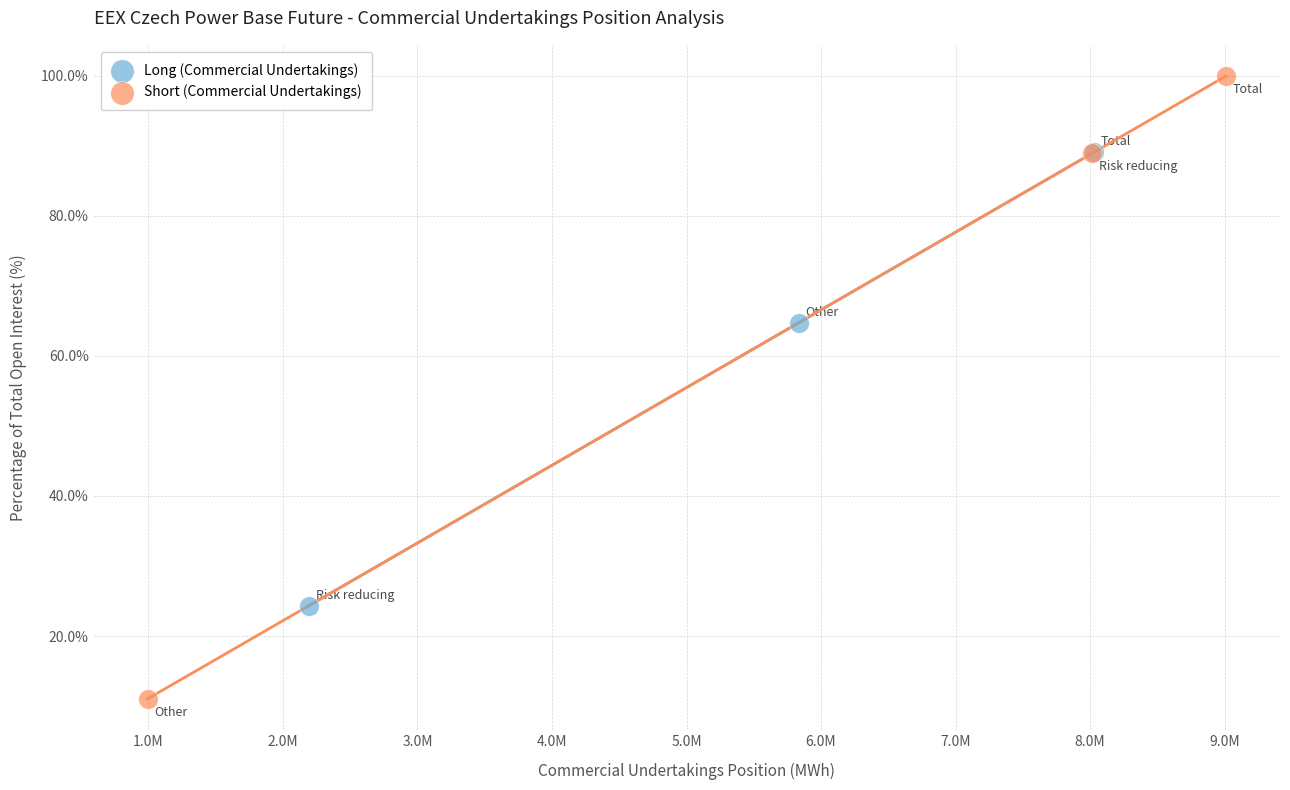

Which series contains the lowest Y value?

Short (Commercial Undertakings)